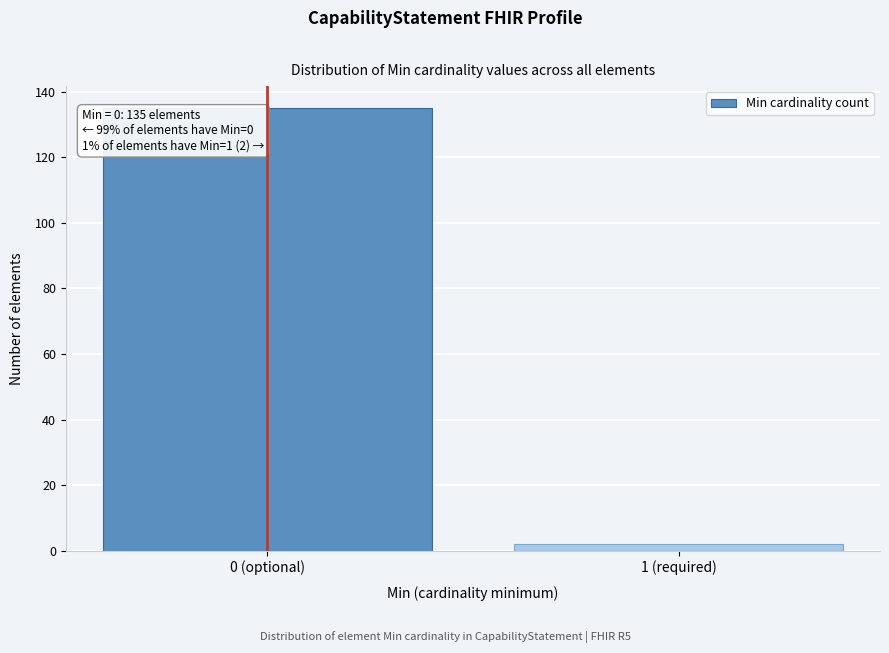

Reading right to left, what are all the values shown in this chart?

2	135